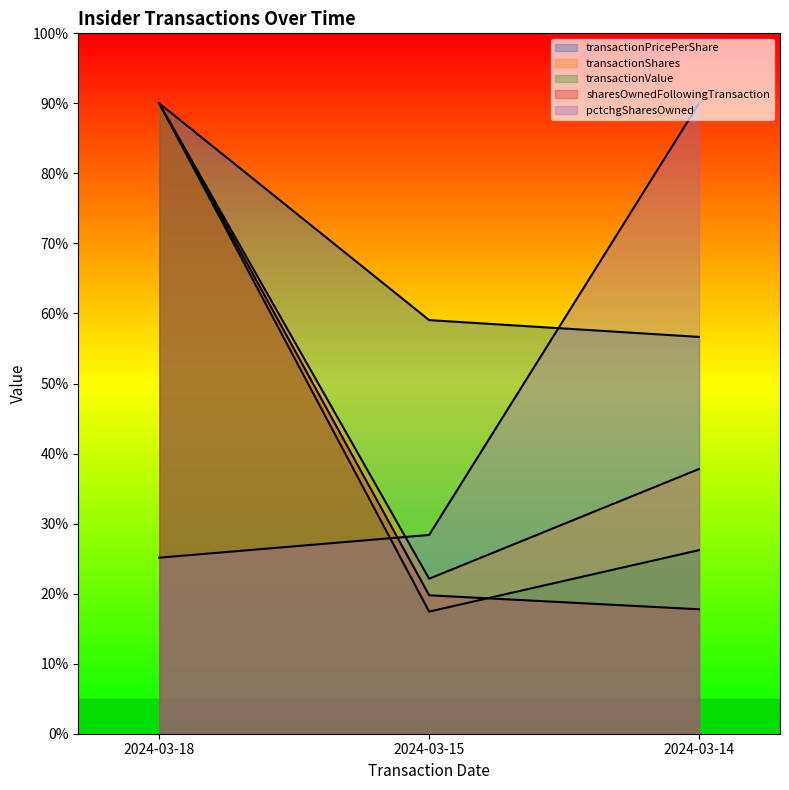

At how many categories does at least one series exceed 82?

2